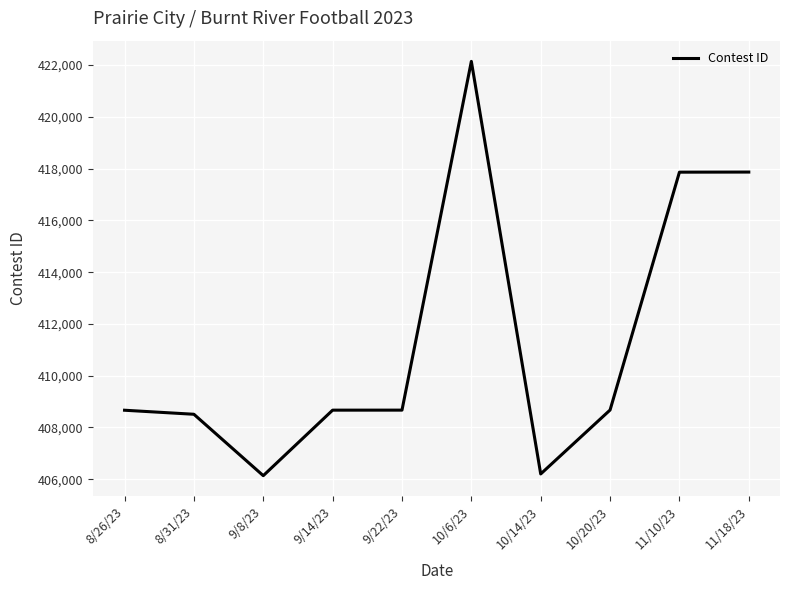

The value at 11/18/23 is 680680. True or false?

False